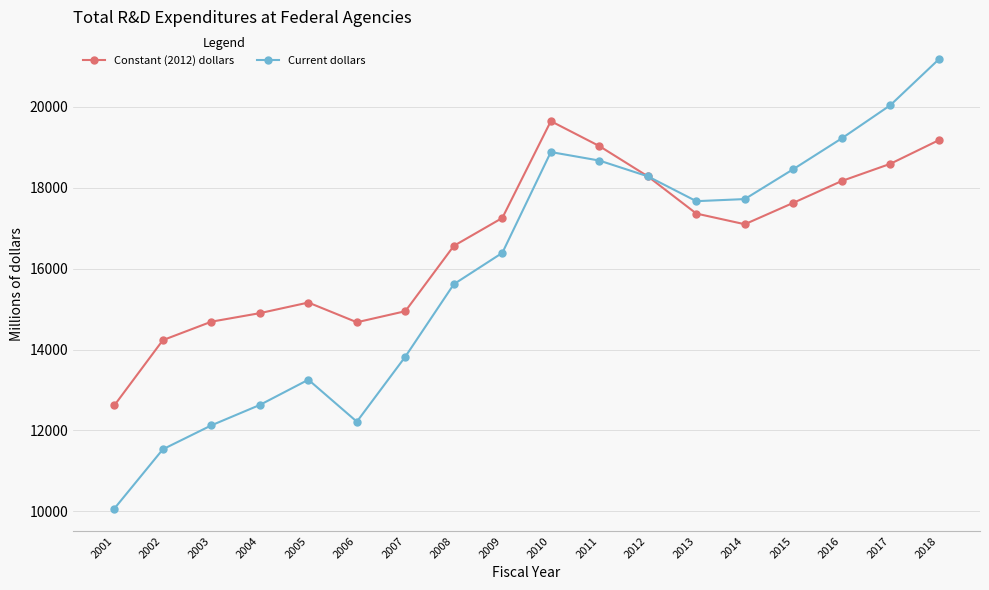

What is the difference between the maximum and minimum values in the Current dollars series?

11101